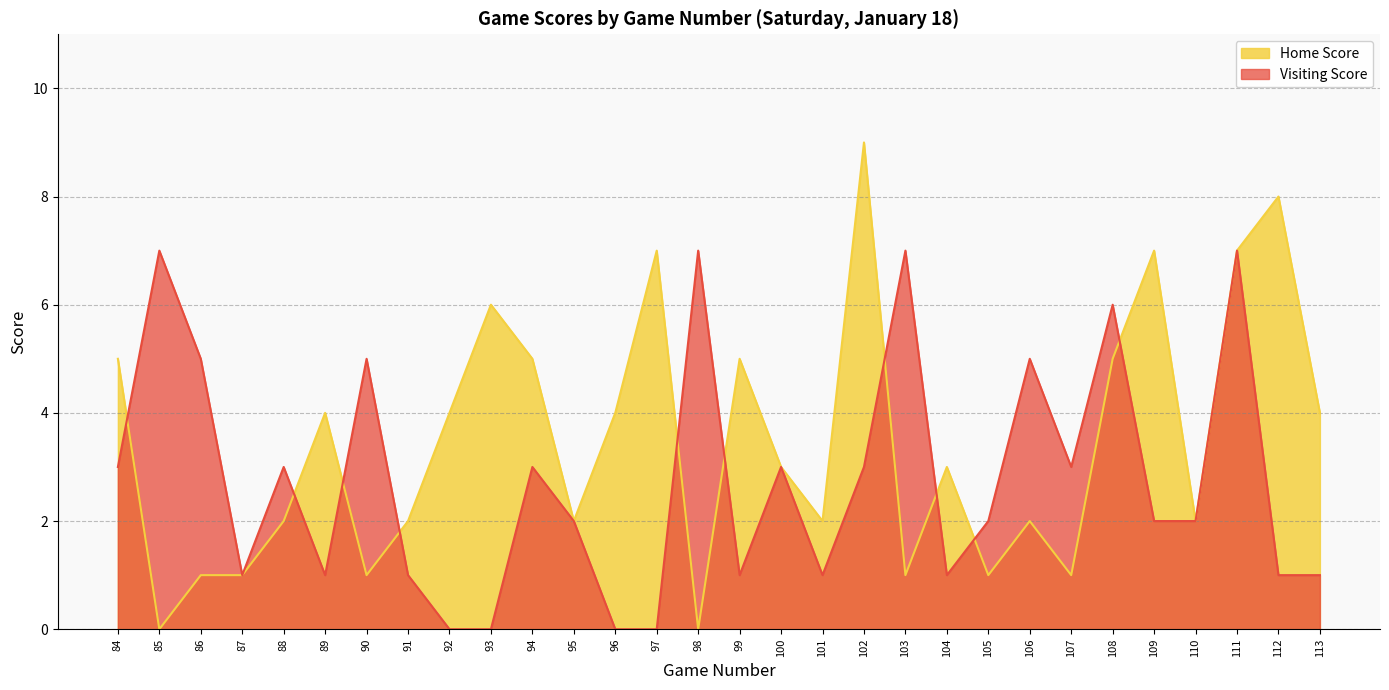

What is the sum of all Home Score values?

104